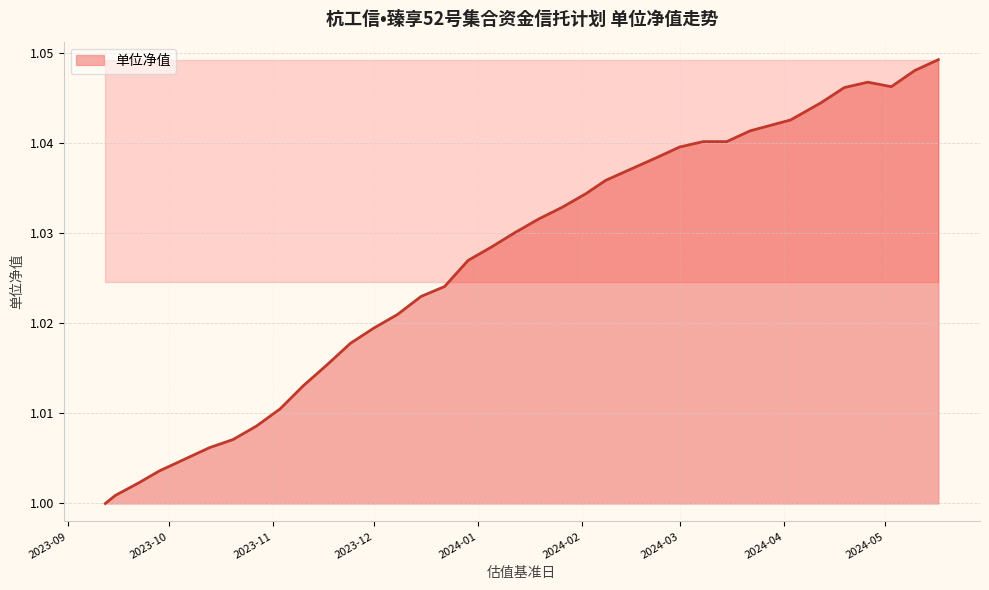

True or false: the data has more than 1 interior local peaks.

False